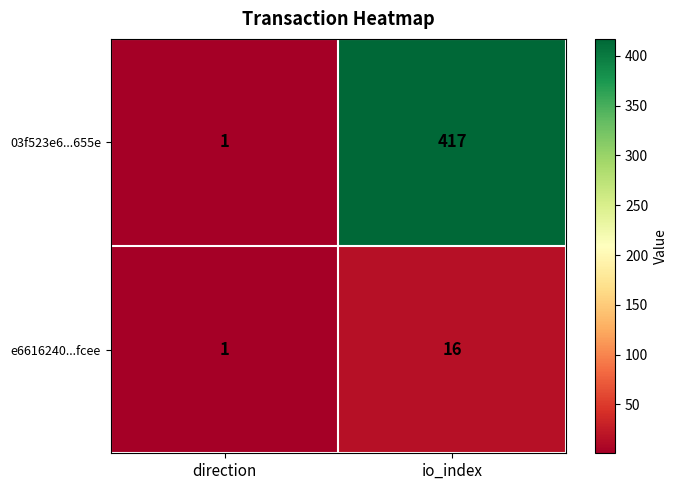

At which category does the chart reach its minimum across all series?

direction